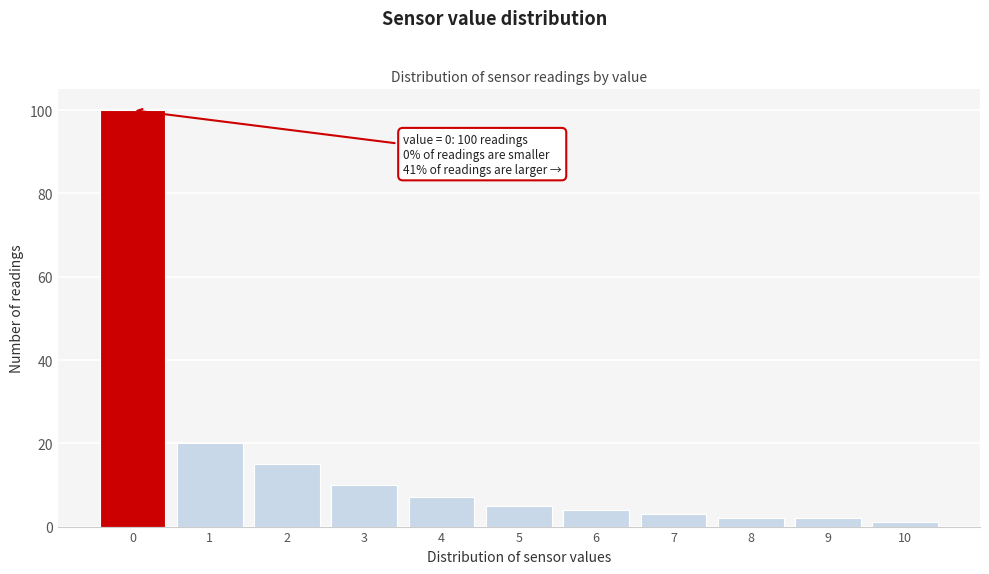

Reading left to right, list all the values displayed in this chart.

100	20	15	10	7	5	4	3	2	2	1